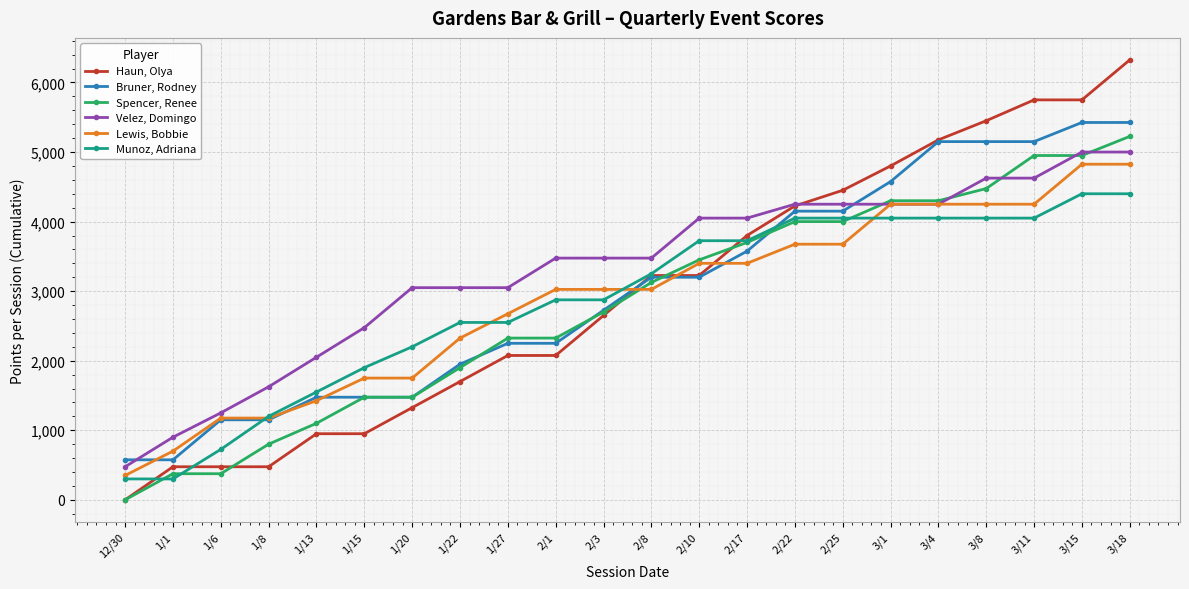

True or false: Spencer, Renee and Velez, Domingo cross at least once.

True